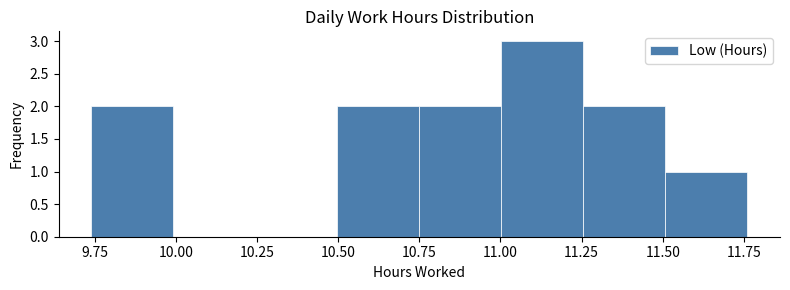

Reading left to right, transcribe this chart: for each bar, give the range it covers on the x-axis and its height. Neither the bar edges nor the heights are printed on the chart, so give them approximately, as read against the axes.

9.75 to 10.00: 2
10.00 to 10.25: 0
10.25 to 10.50: 0
10.50 to 10.75: 2
10.75 to 11.00: 2
11.00 to 11.25: 3
11.25 to 11.50: 2
11.50 to 11.75: 1